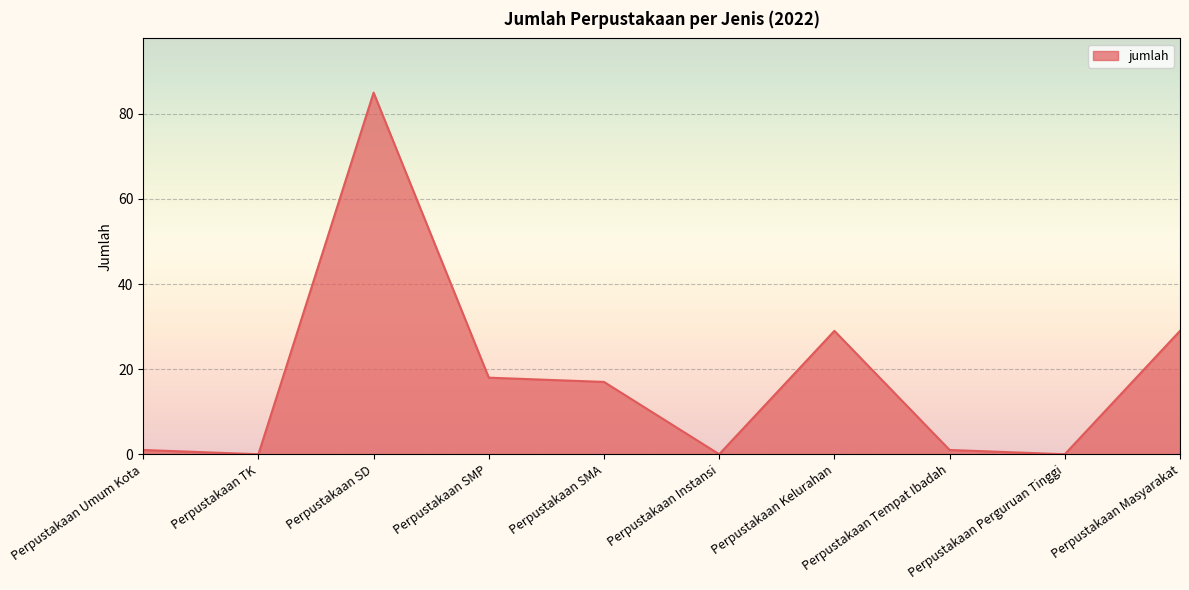

At which category does the data reach its first local valley?

Perpustakaan TK